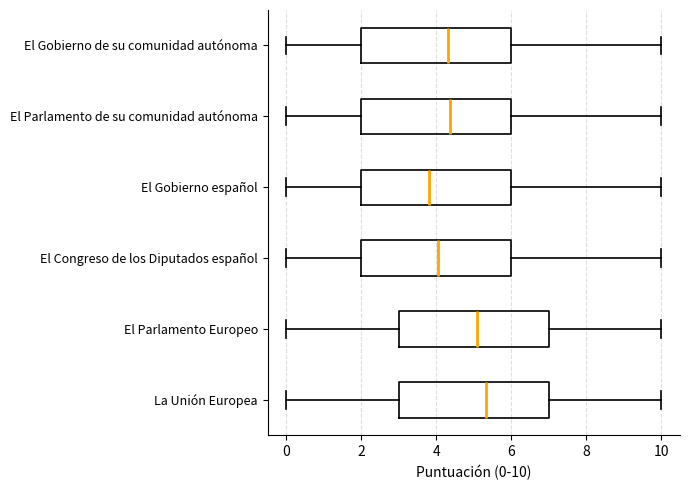

Which box's median line is the furthest to the left?

El Gobierno español